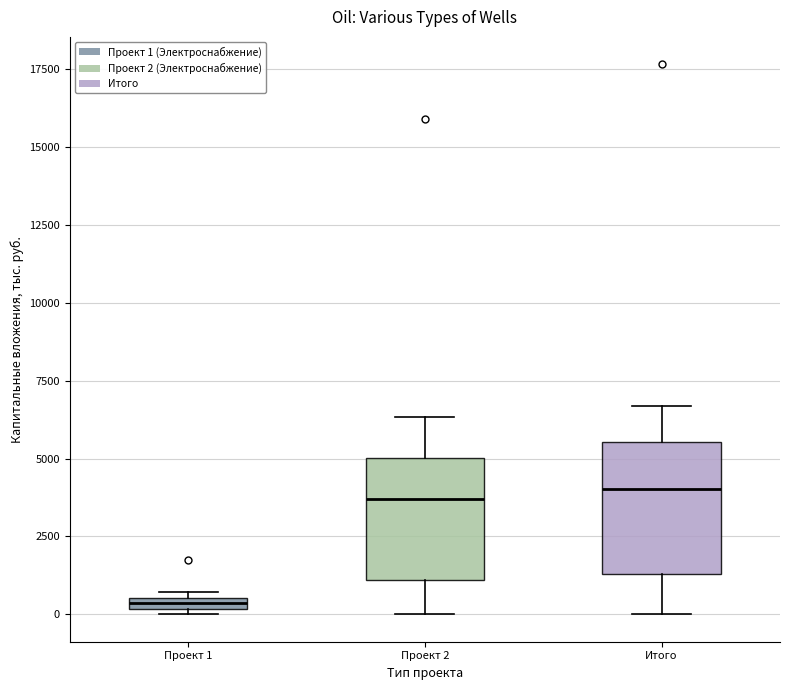

Where is the upper edge of the box for Итого on the y-axis? The values are not printed on the chart, so give them approximately, as read against the axis.

5500